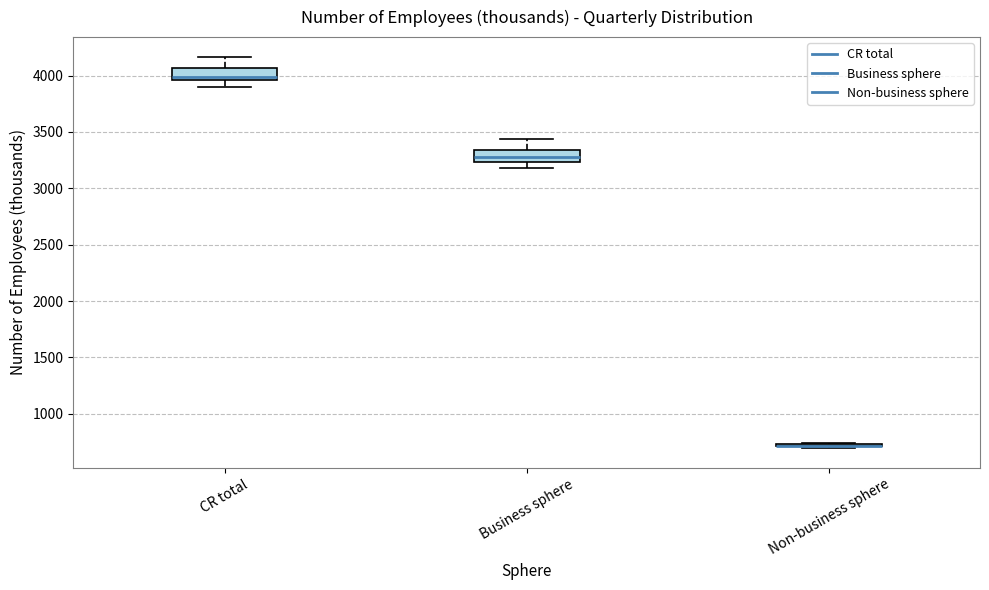

Reading left to right, read every box against the y-axis: the position of its median line, the range the box covers, and the ends of its whiskers. The values are not printed on the chart, so give them approximately, as read against the axis.

CR total: median 4000, box 3950 to 4050, whiskers 3900 to 4150
Business sphere: median 3300, box 3250 to 3350, whiskers 3200 to 3450
Non-business sphere: box collapsed to a line at 700, whiskers 700 to 750